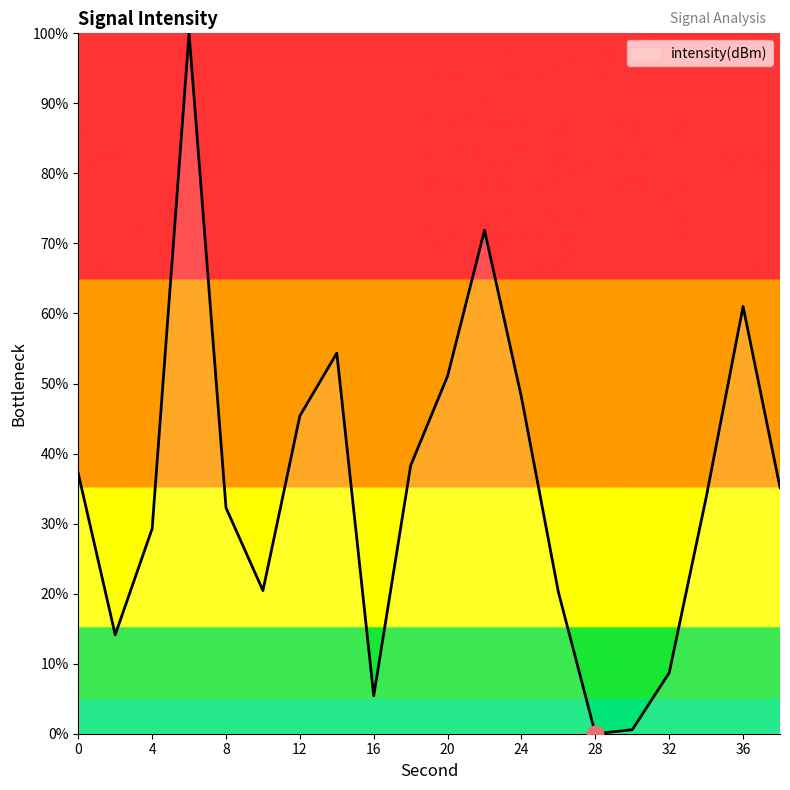

What is the difference between the maximum and minimum values?

100.0